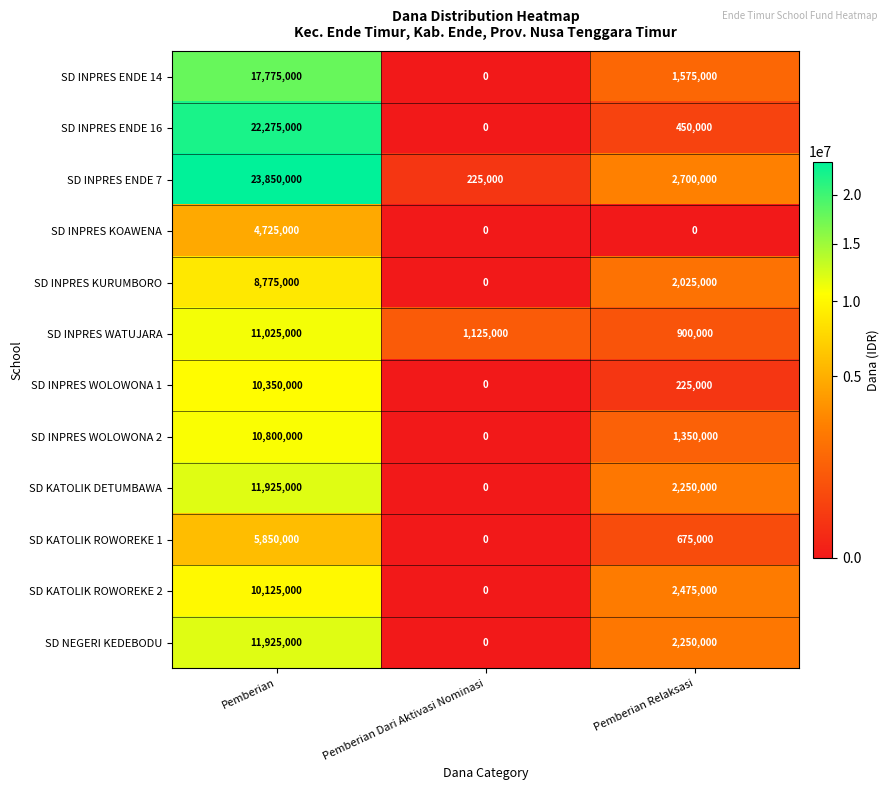

How many categories are shown in the chart?

3